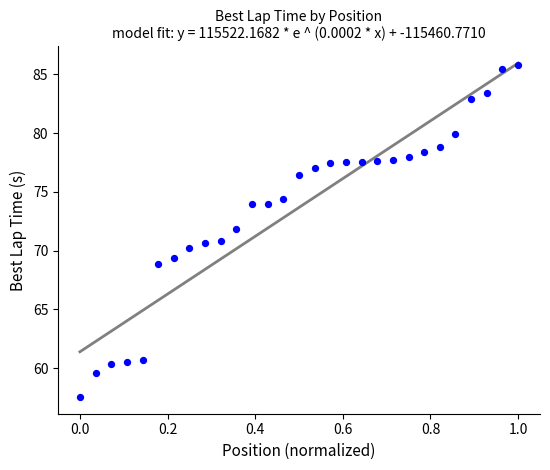

What is the range of Y values (max minus min)?

28.3